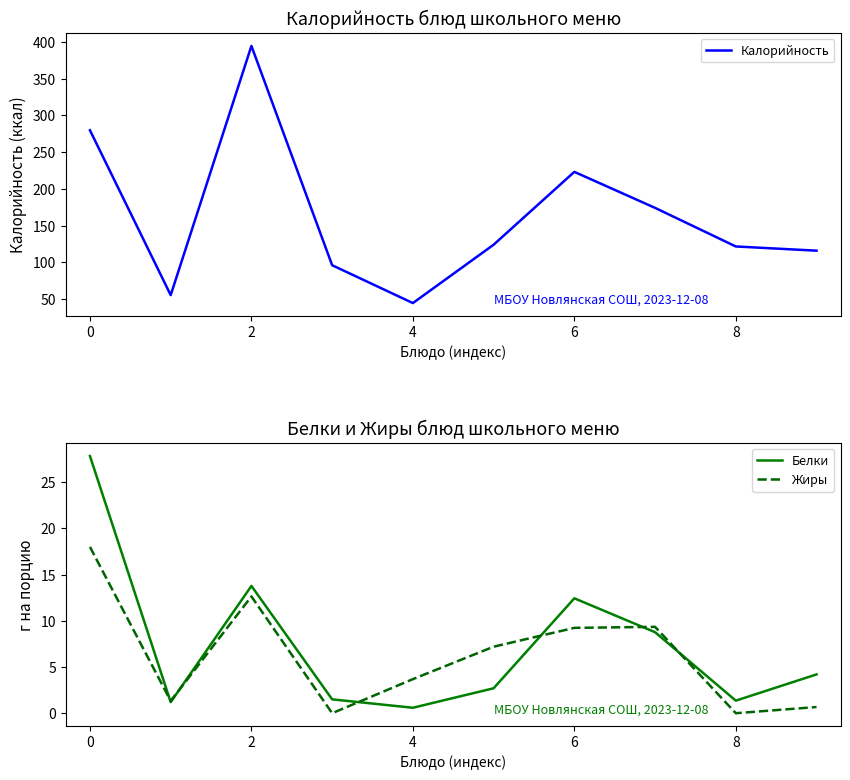

Does the chart display data point markers on the line(s)?

No